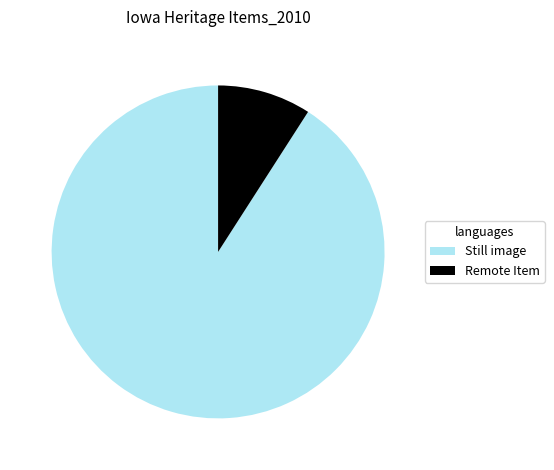

Which category has the biggest portion of the pie?

Still image